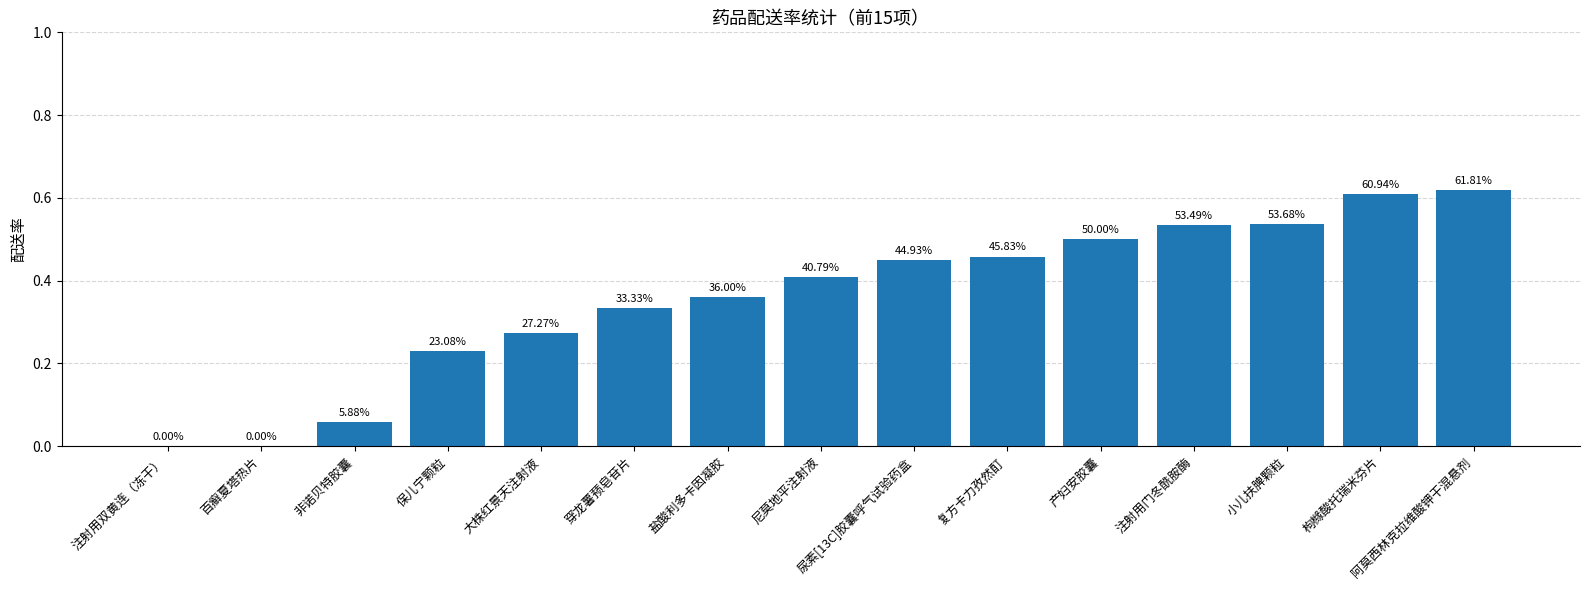

Are the bars horizontal?

No